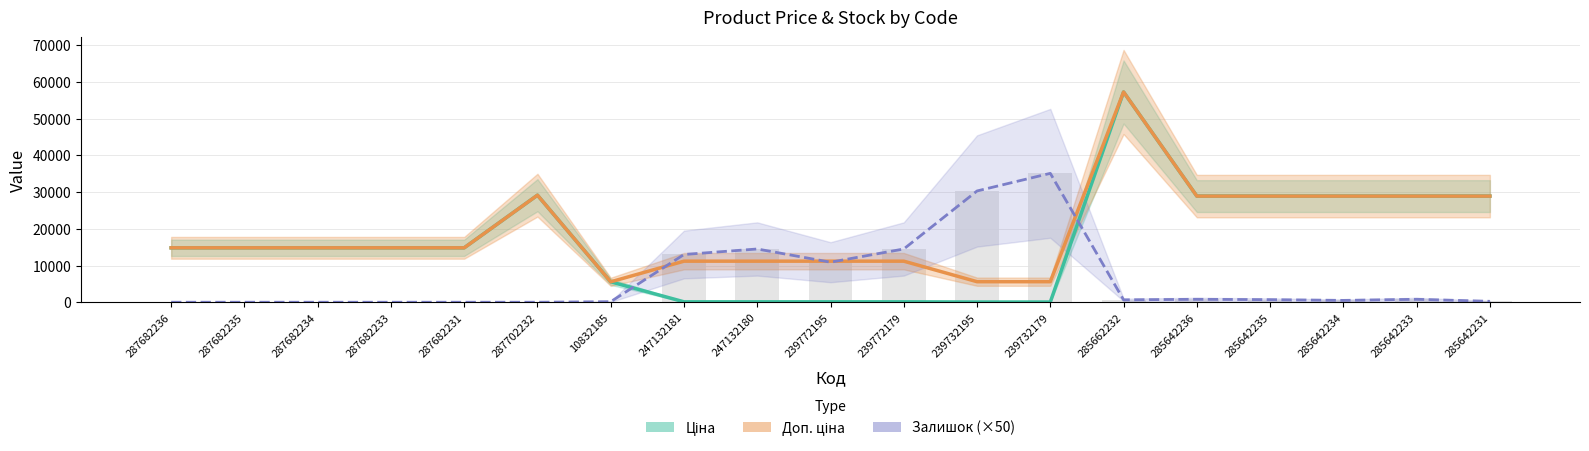

Reading left to right, transcribe all the data shown in this chart.

Ціна: 14817.6	14817.6	14817.6	14817.6	14817.6	29152.3	5560.3	111.8	111.8	111.8	111.8	55.9	55.9	57258.0	28901.7	28901.7	28901.7	28901.7	28901.7
Доп. ціна: 14817.6	14817.6	14817.6	14817.6	14817.6	29152.3	5560.3	11182.0	11182.0	11182.0	11182.0	5591.0	5591.0	57258.0	28901.7	28901.7	28901.7	28901.7	28901.7
Залишок (×50): 0.0	0.0	0.0	0.0	0.0	0.0	150.0	13000.0	14500.0	10900.0	14500.0	30300.0	35100.0	650.0	800.0	700.0	500.0	800.0	250.0